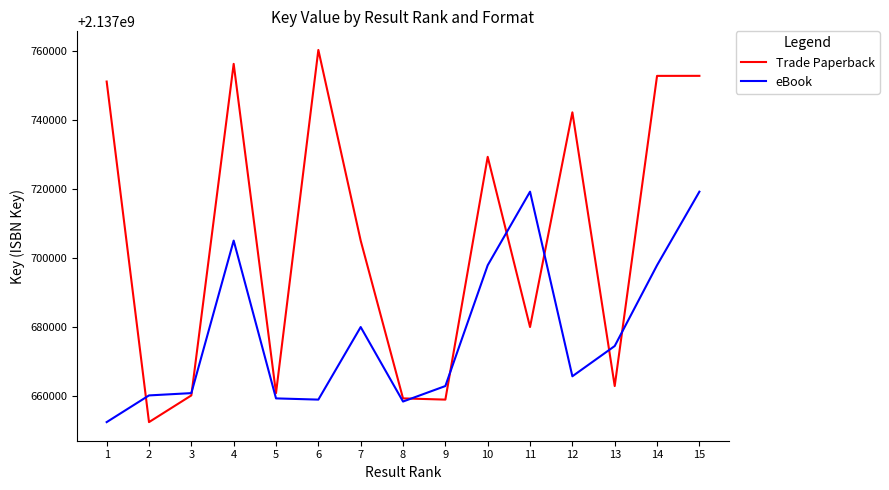

Which series has the largest range (max minus min)?

Trade Paperback